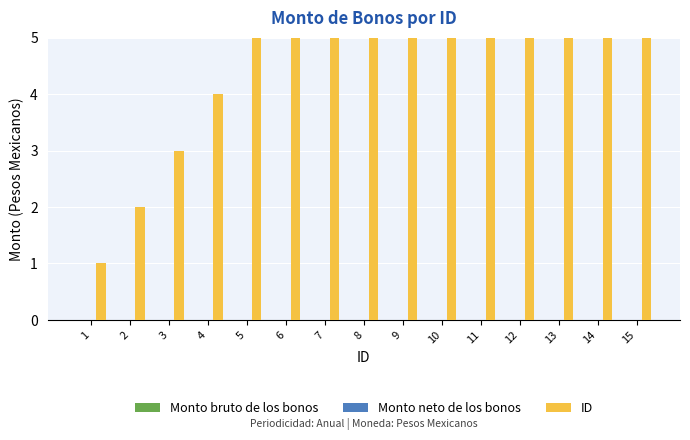

What is the maximum value shown in the chart?

15